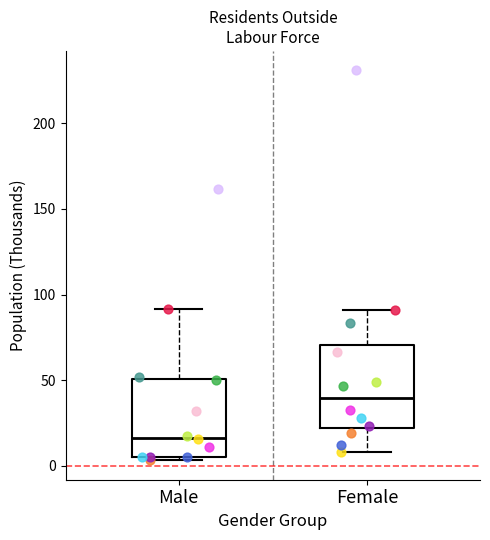

Which box's median line is the highest?

Female